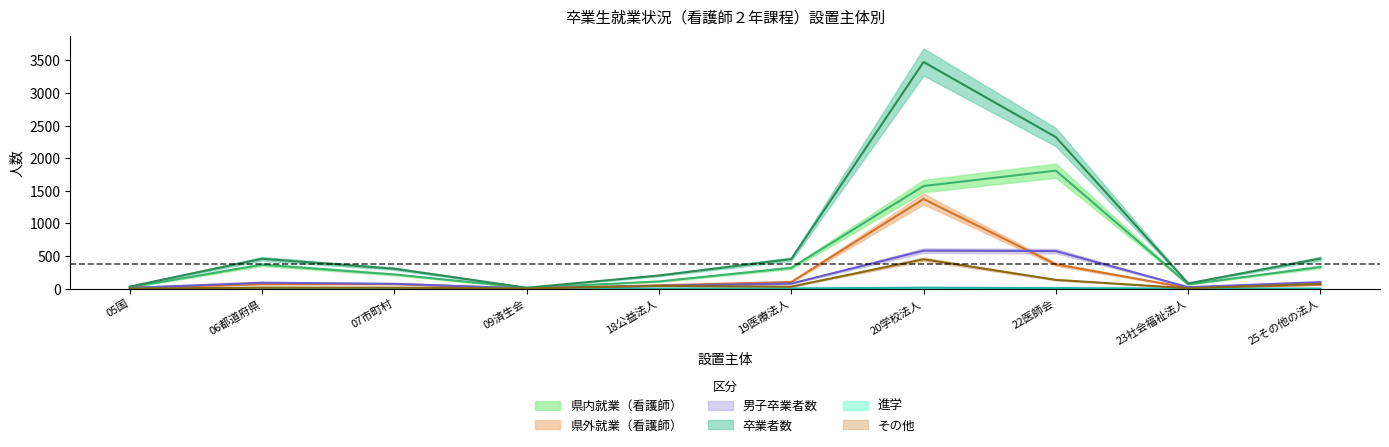

Is the value of 県内就業（看護師） at 07市町村 greater than the value of 県外就業（看護師） at 09済生会?

Yes